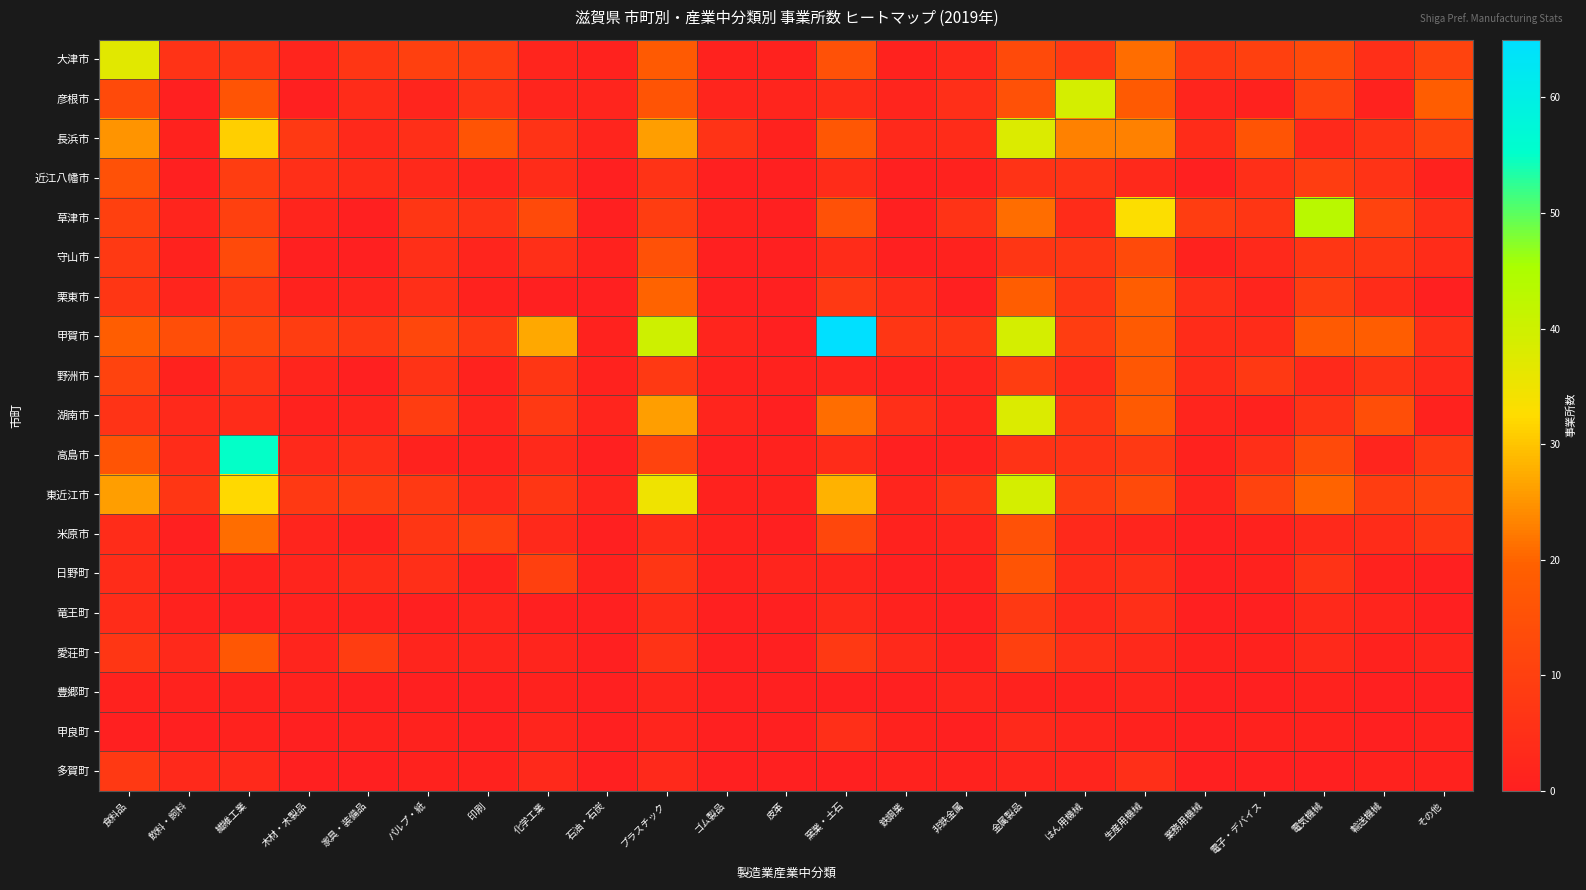

Rank the series by their maximum value, from lowest to highest.

豊郷町, 甲良町, 竜王町, 多賀町, 近江八幡市, 守山市, 日野町, 野洲市, 愛荘町, 栗東市, 米原市, 大津市, 長浜市, 湖南市, 彦根市, 東近江市, 草津市, 高島市, 甲賀市